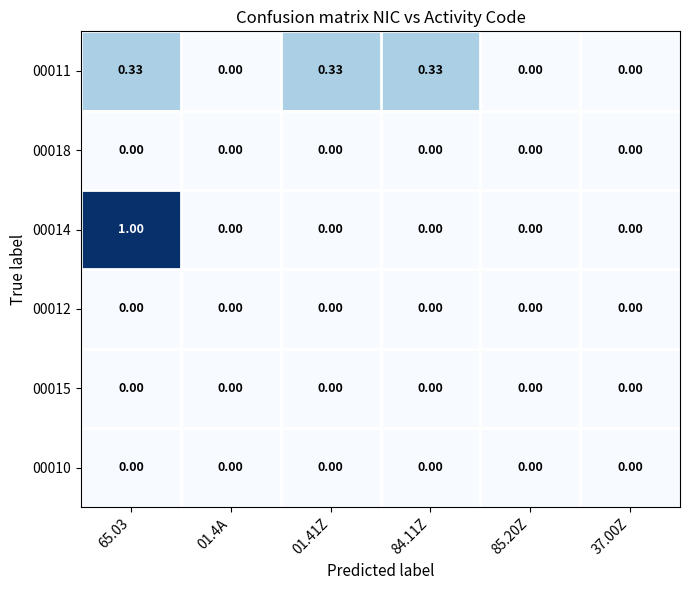

Between 85.20Z and 65.03, which is larger?

65.03